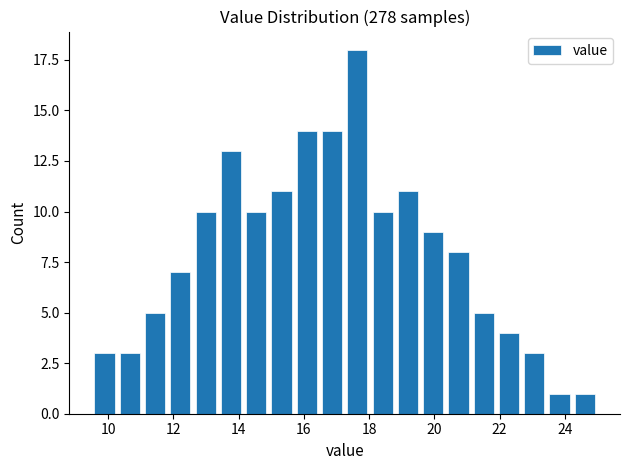

Read against the x-axis, roughly where is the centre of the tallest bar?

17.6